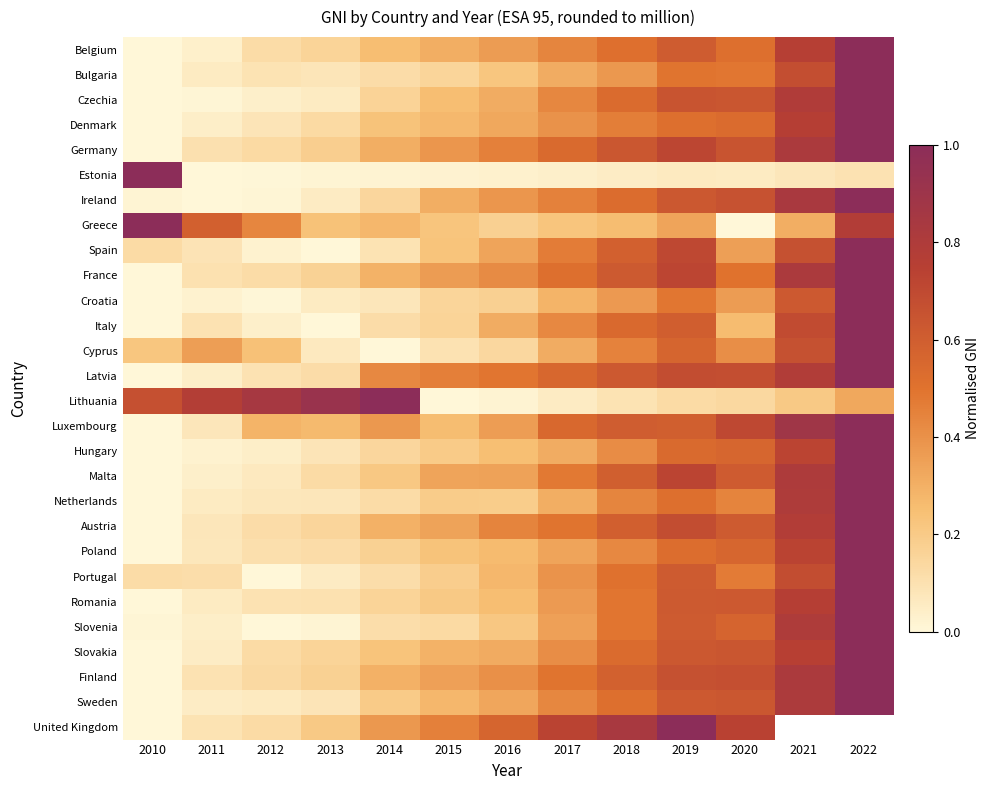

How many distinct data groups are displayed?

28